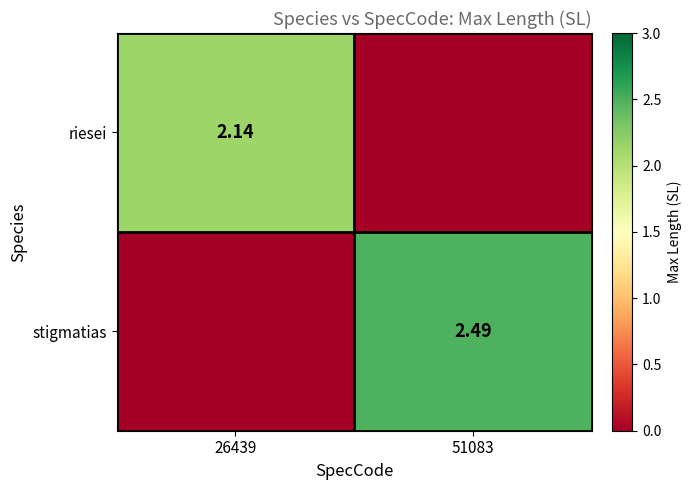

Which series has the largest range (max minus min)?

stigmatias